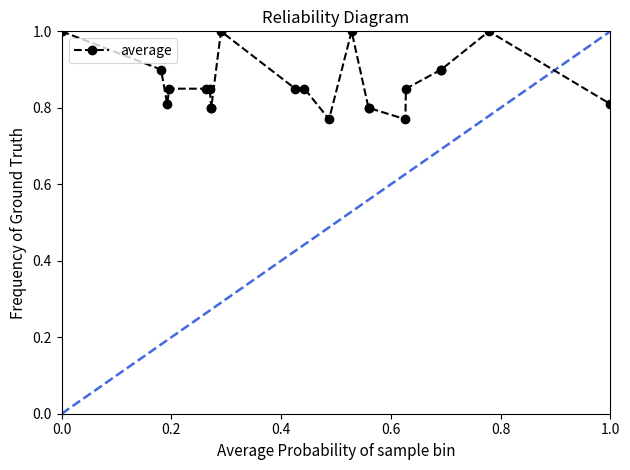

The chart shows a value of 0.3 at 20. True or false?

False